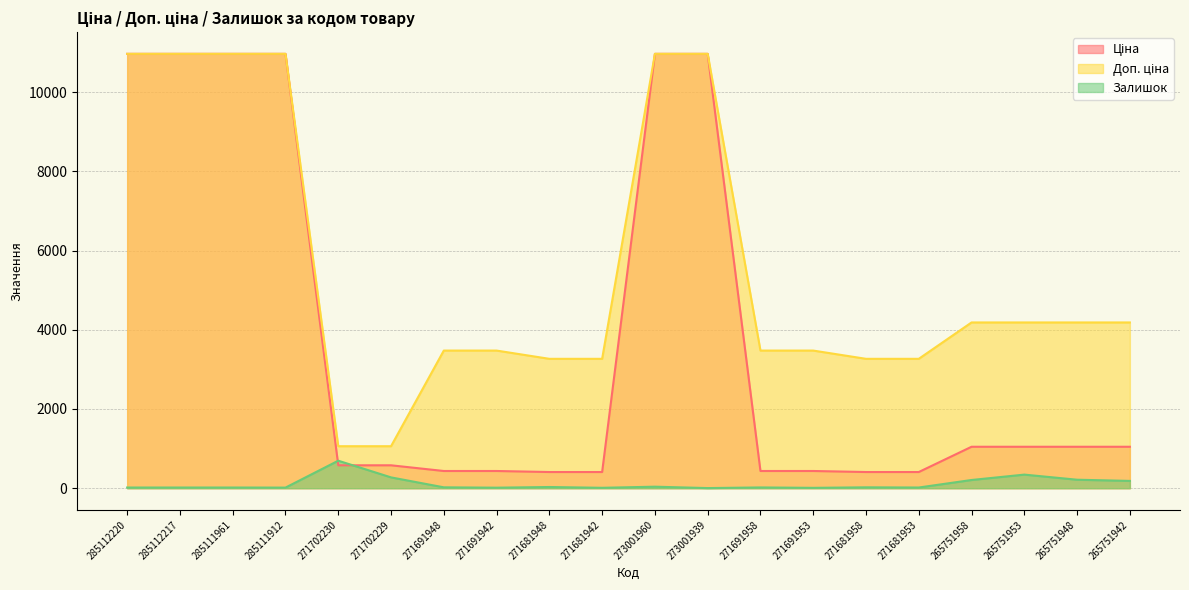

At how many categories does at least one series exceed 2815?

18